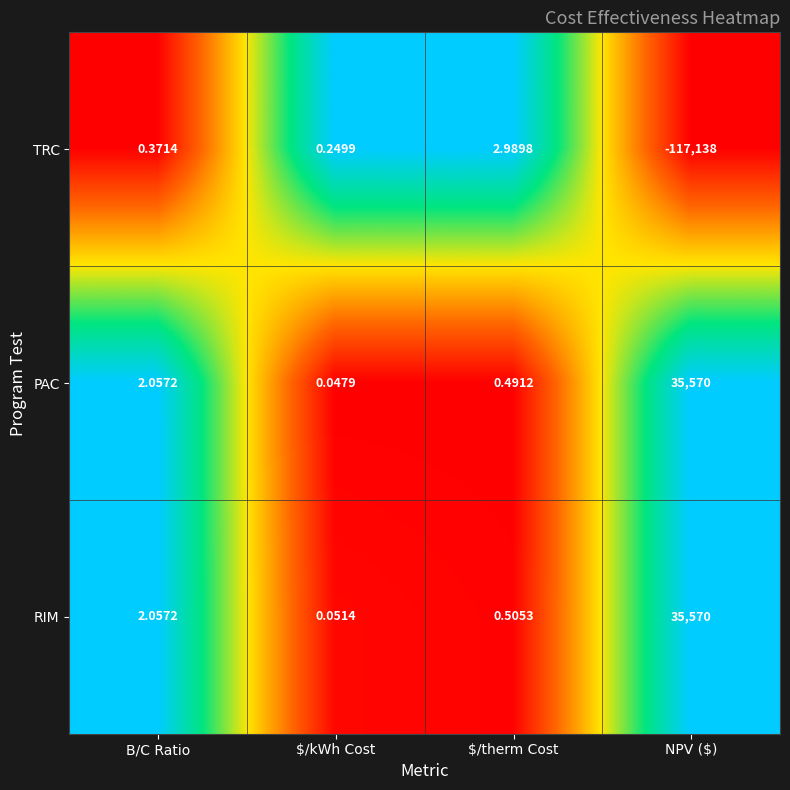

Between $/kWh Cost and $/therm Cost, which series saw the biggest shift?

TRC